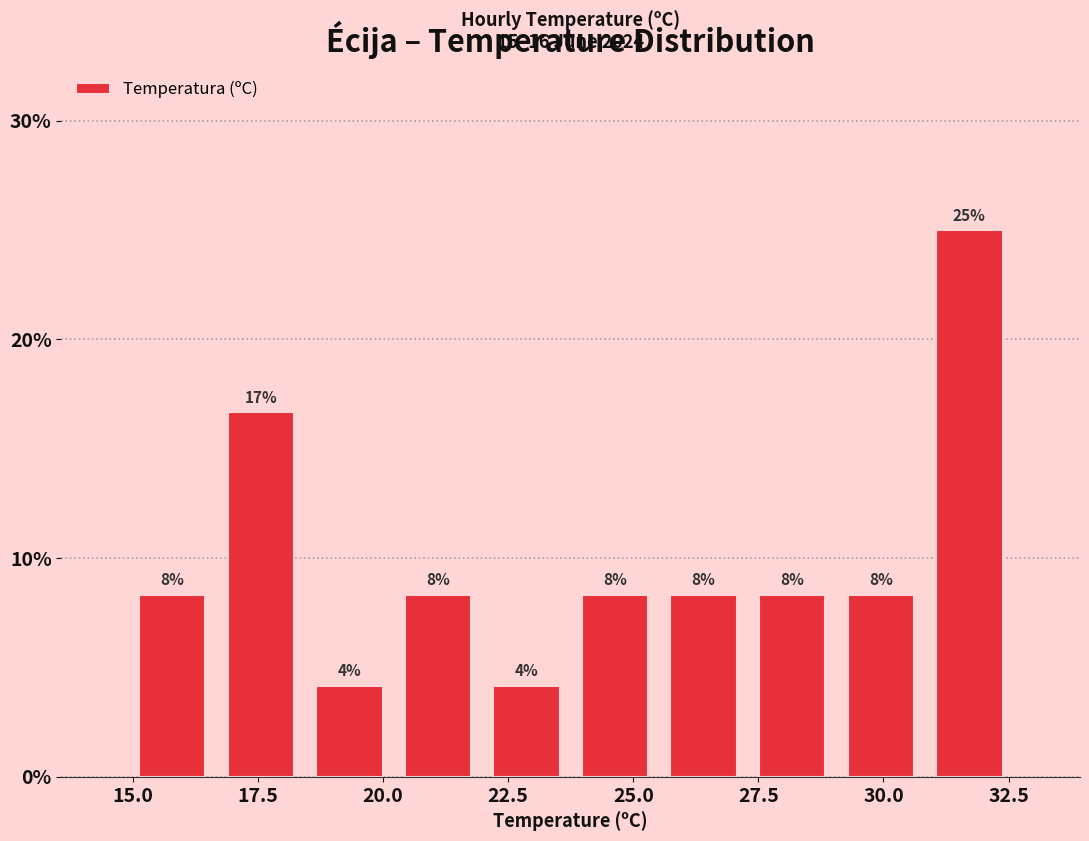

Read against the x-axis, roughly where is the centre of the tallest bar?

31.5